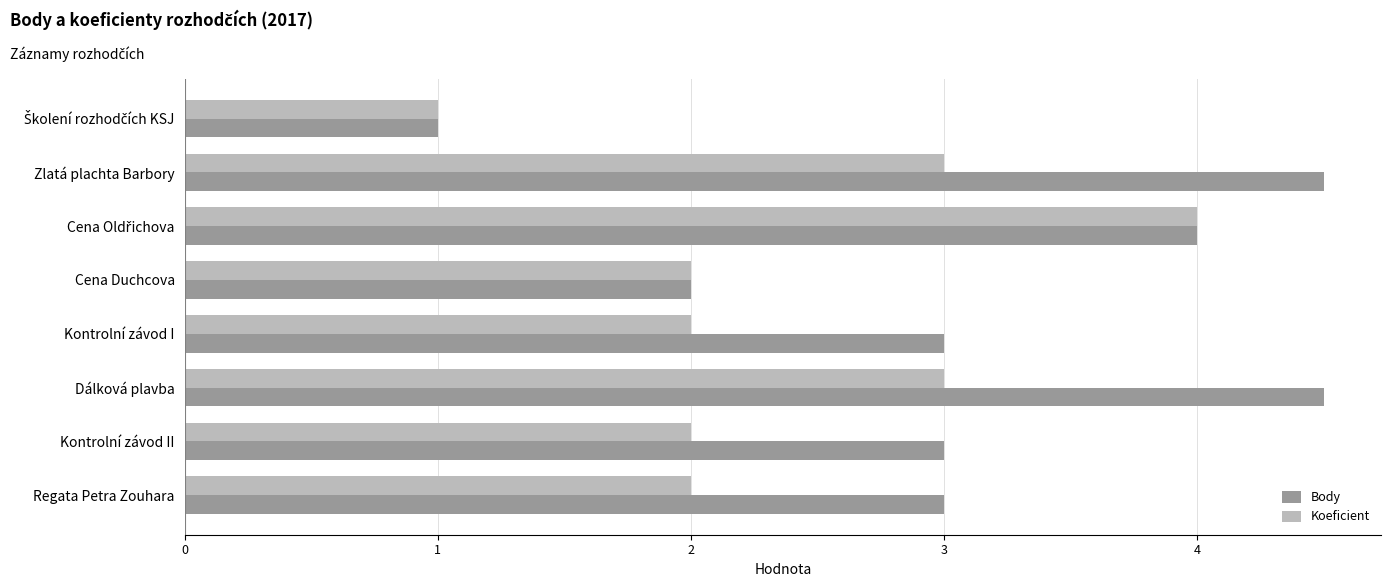

Which series has the largest total across all categories?

Body